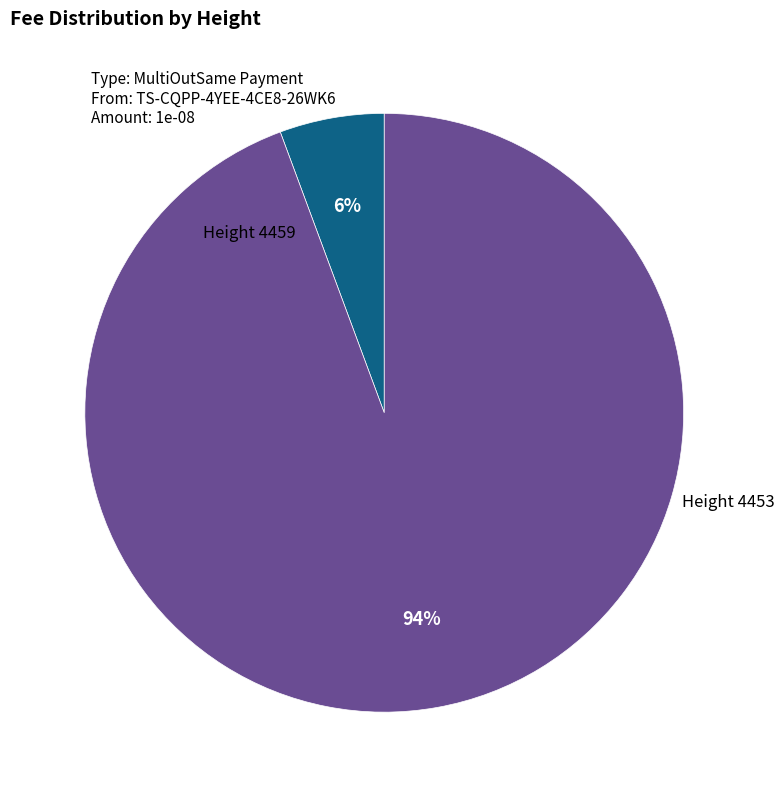

Is there any slice that represents more than half of the pie?

Yes